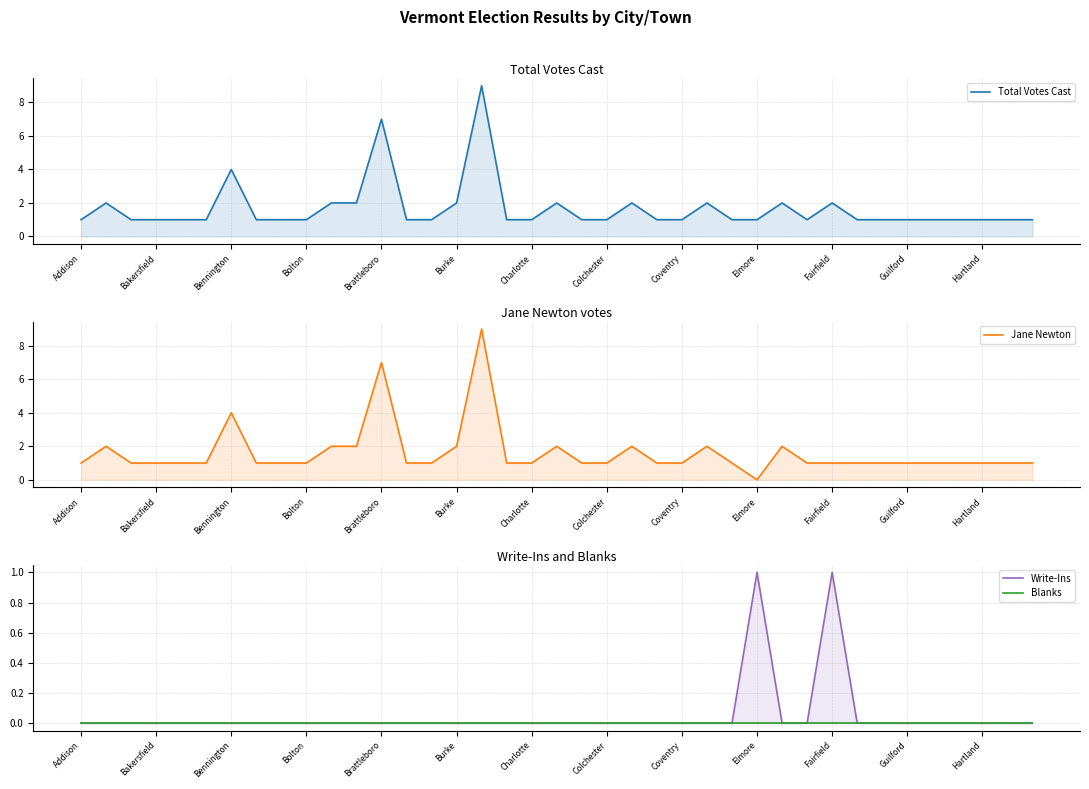

Which series has the widest spread of values?

Jane Newton